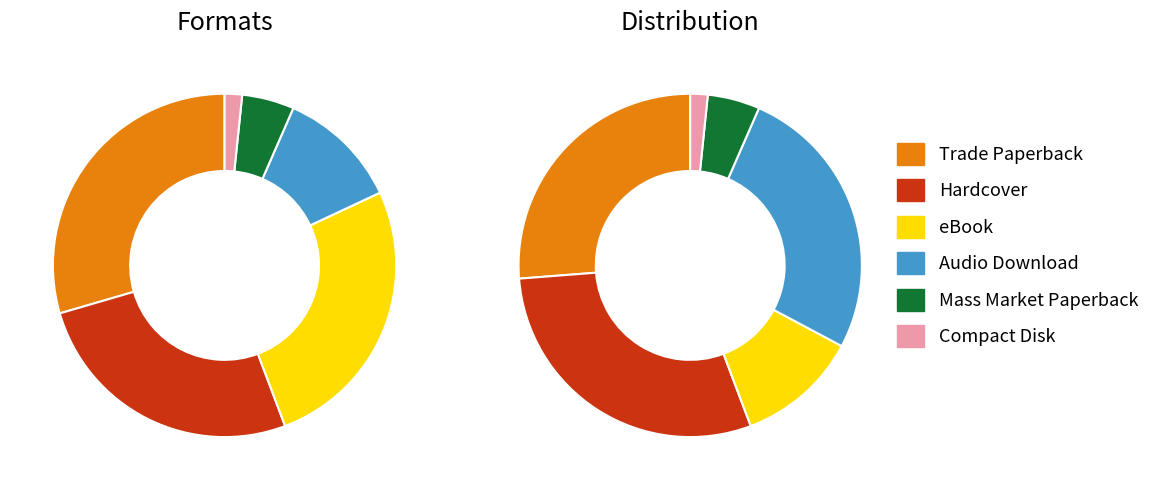

Which slice is the smallest?

Compact Disk